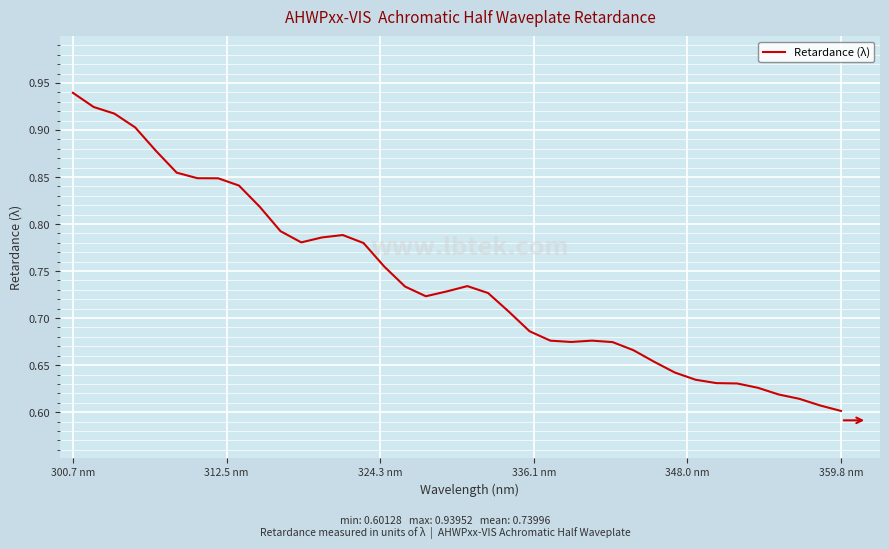

What is the difference between the maximum and minimum values?

0.3